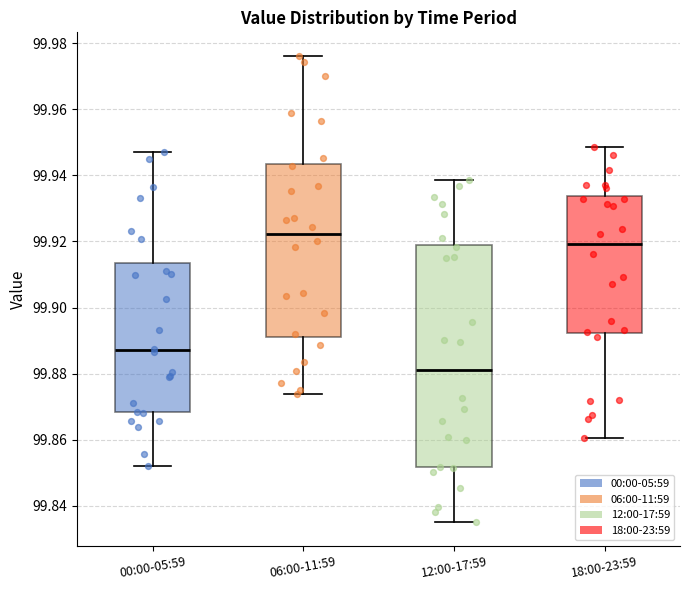

Reading left to right, transcribe this box plot: for each box, give where its median line is, the range the box spans, and where its two whiskers end, as read against the y-axis. The values are not printed on the chart, so give them approximately, as read against the axis.

00:00-05:59: median 99.888, box 99.868 to 99.914, whiskers 99.852 to 99.946
06:00-11:59: median 99.922, box 99.892 to 99.944, whiskers 99.874 to 99.976
12:00-17:59: median 99.882, box 99.852 to 99.918, whiskers 99.834 to 99.938
18:00-23:59: median 99.920, box 99.892 to 99.934, whiskers 99.860 to 99.948